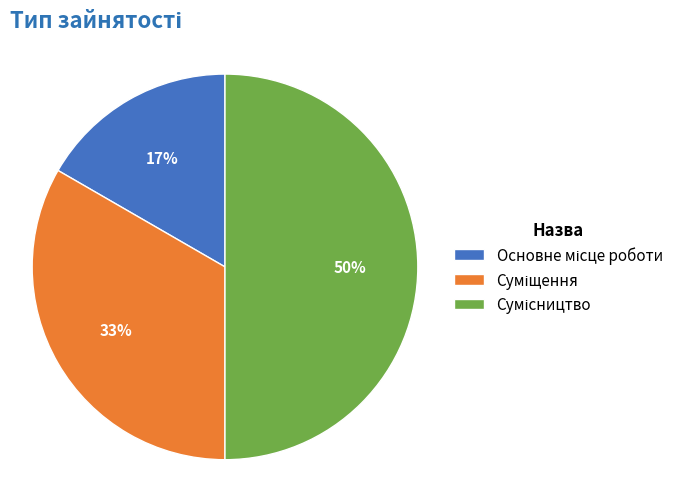

To the nearest percent, what is the average slice percentage?

33%